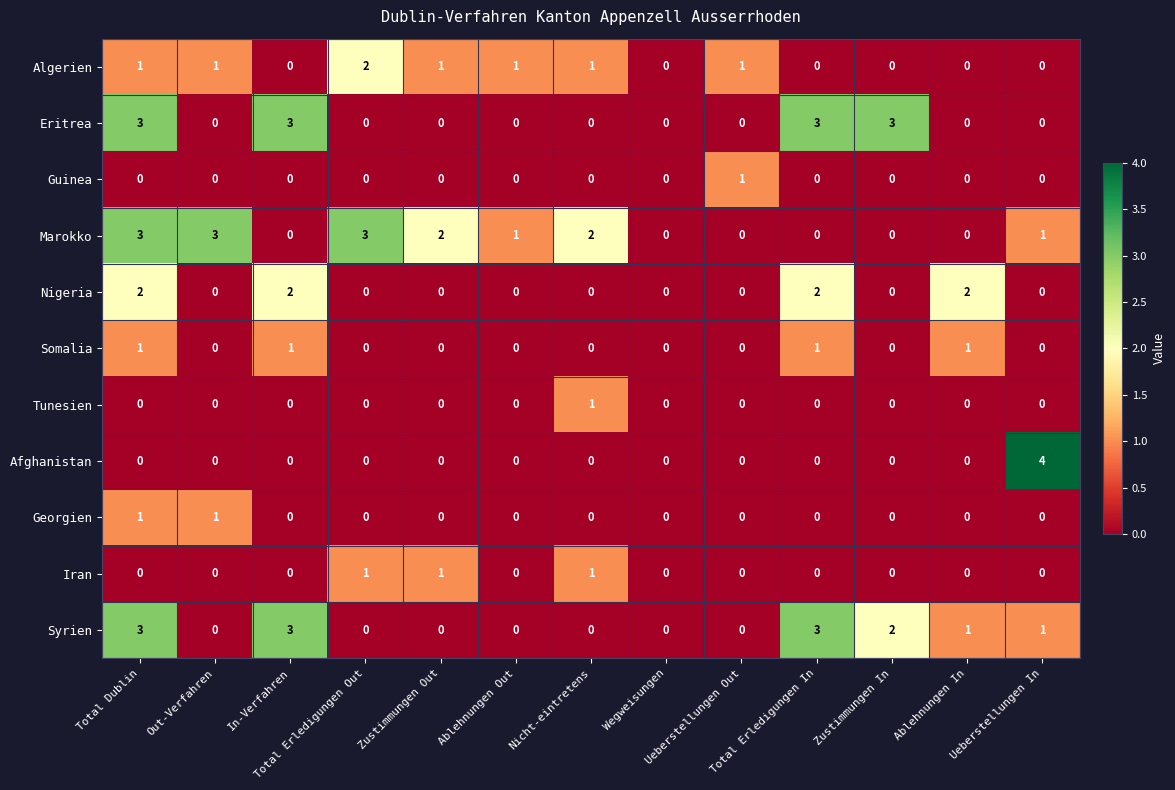

What is the greatest value displayed?

4